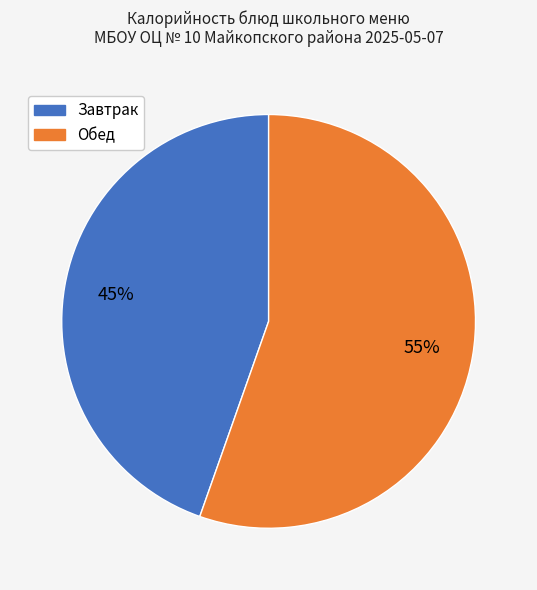

Is there any slice that represents more than half of the pie?

Yes